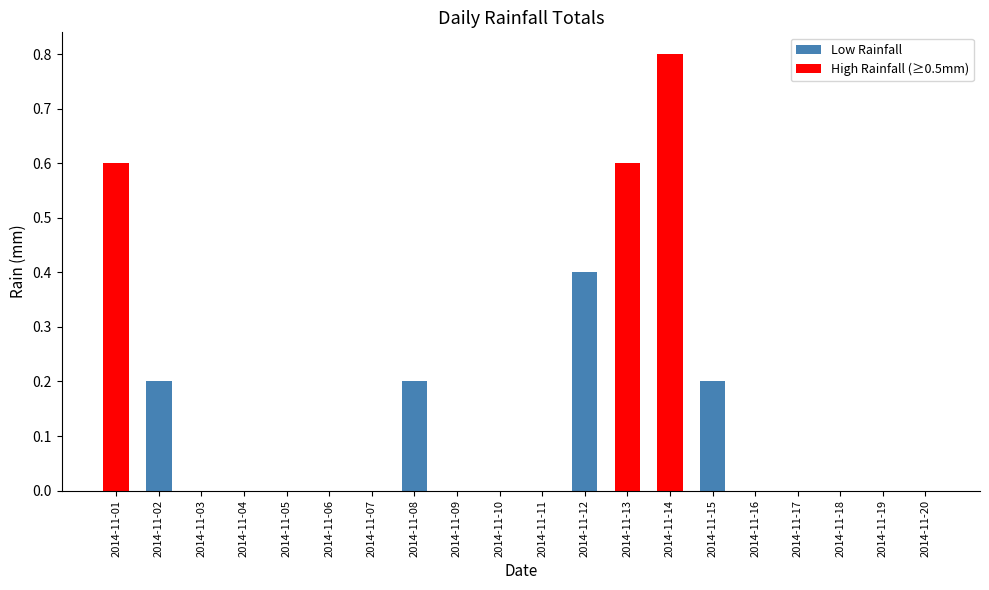

Which label corresponds to the largest value in the chart?

2014-11-14